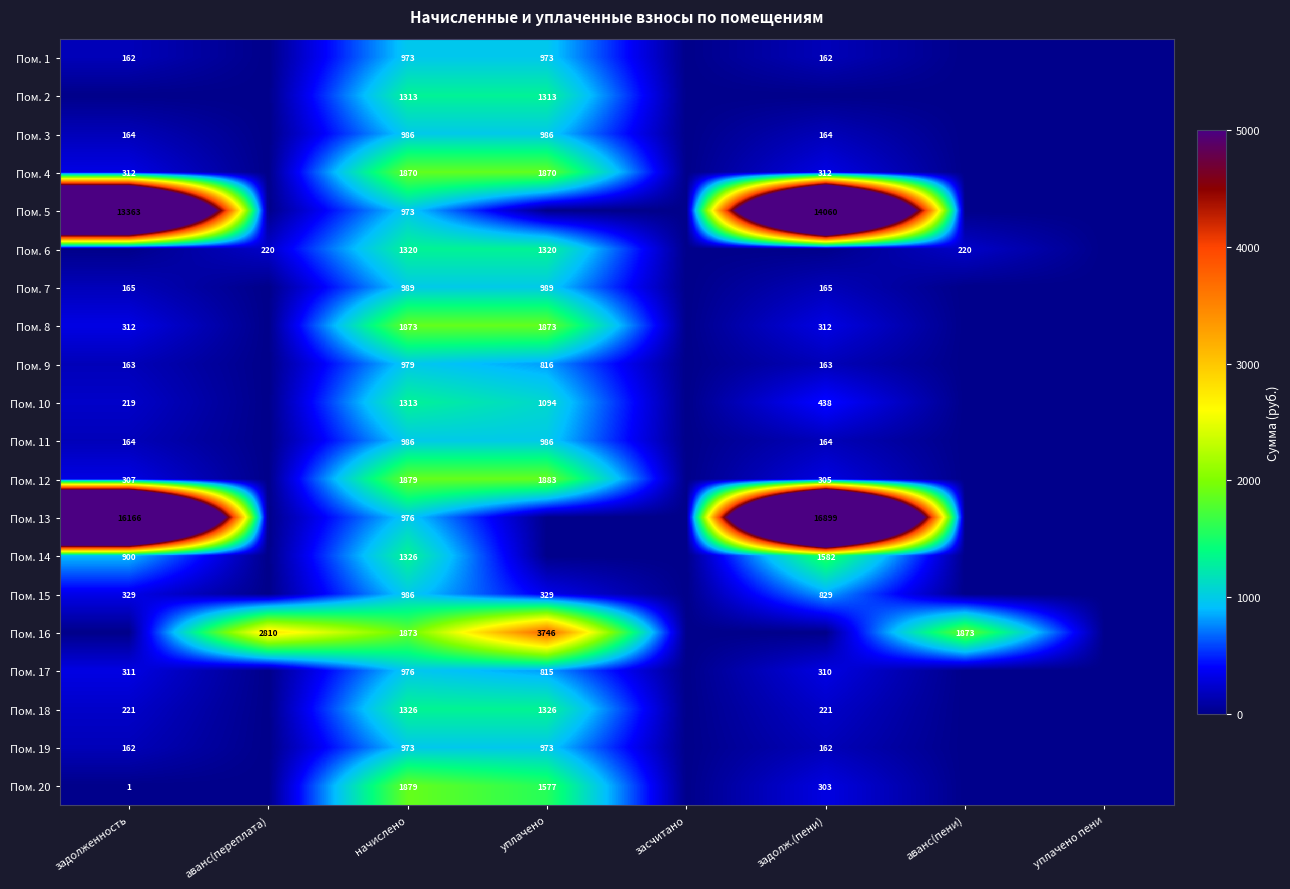

Is it true that Пом. 2 equals 369 at начислено?

False